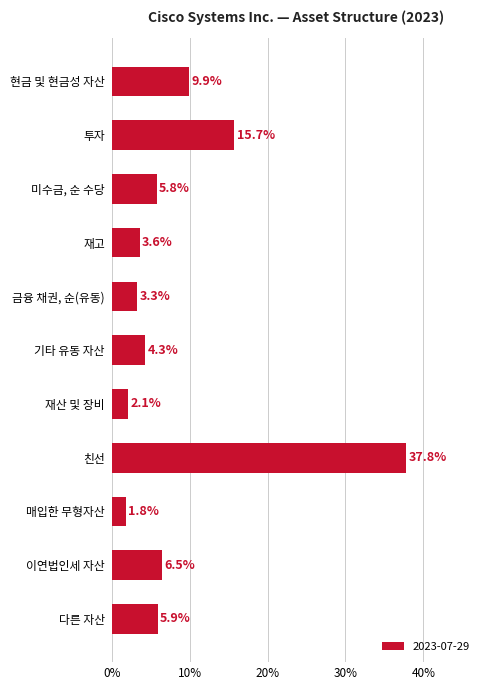

Are the bars horizontal?

Yes